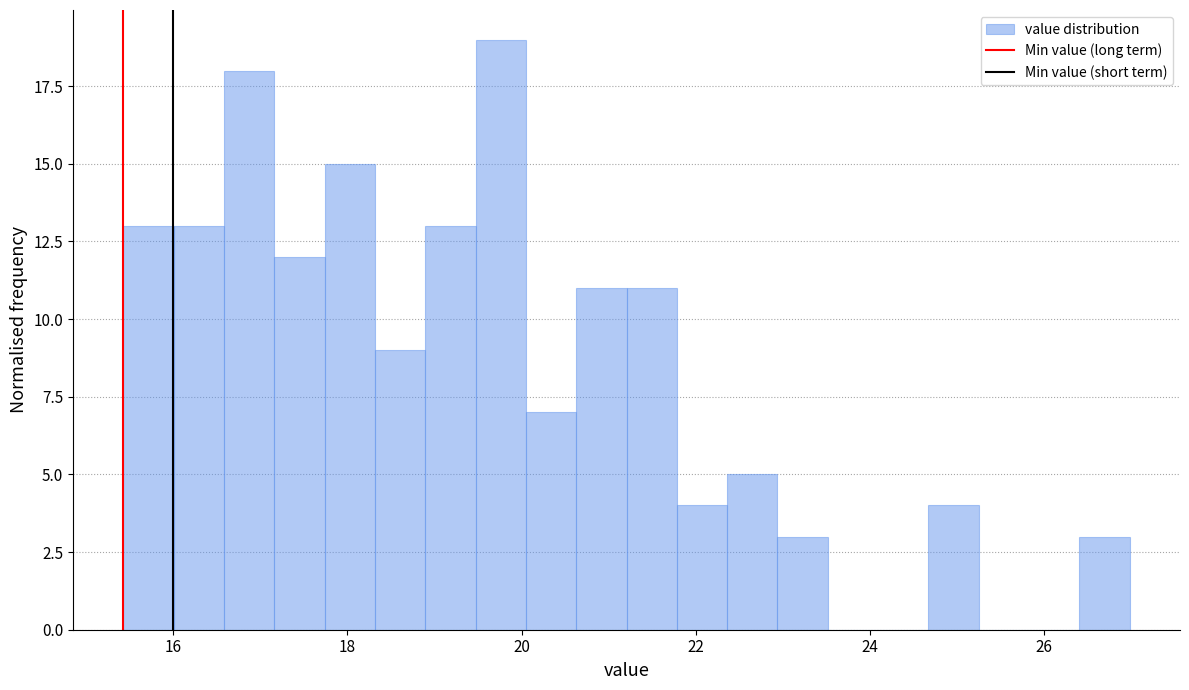

Read against the x-axis, roughly where is the centre of the tallest bar?

19.8